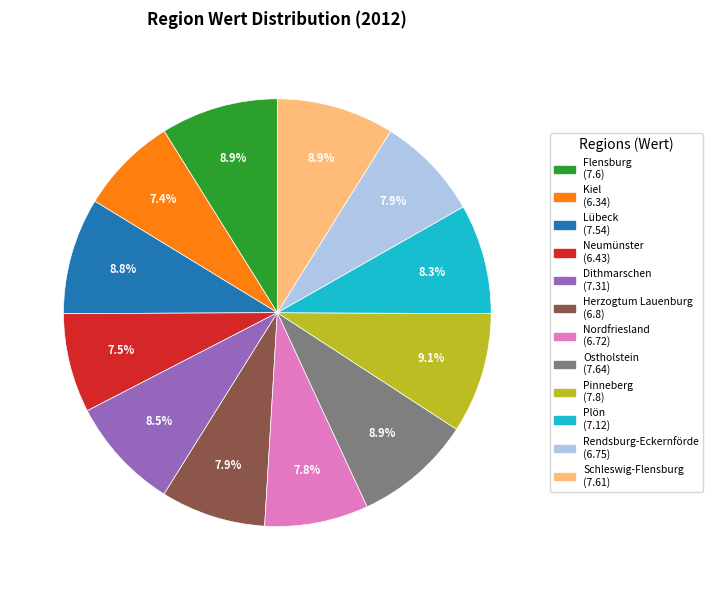

To the nearest percent, what is the difference between the largest and smallest slice percentages?

2%